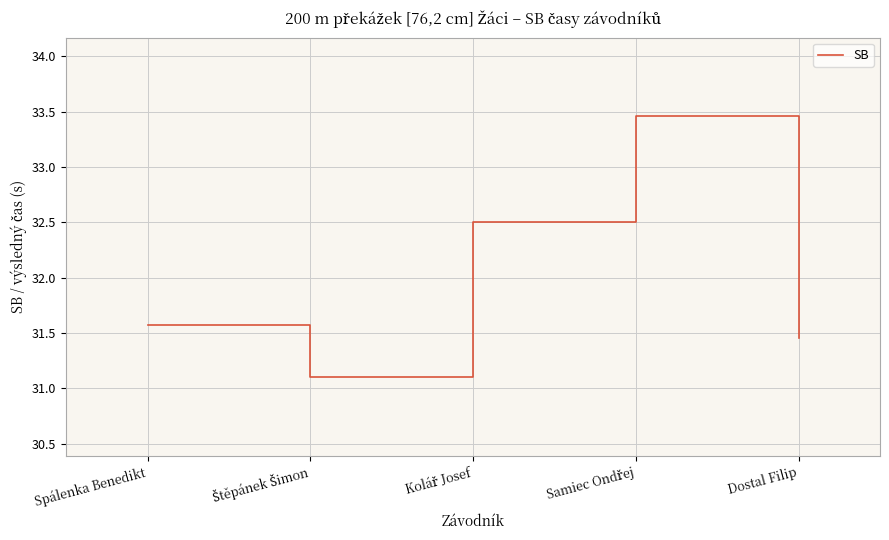

How many categories are shown in the chart?

5